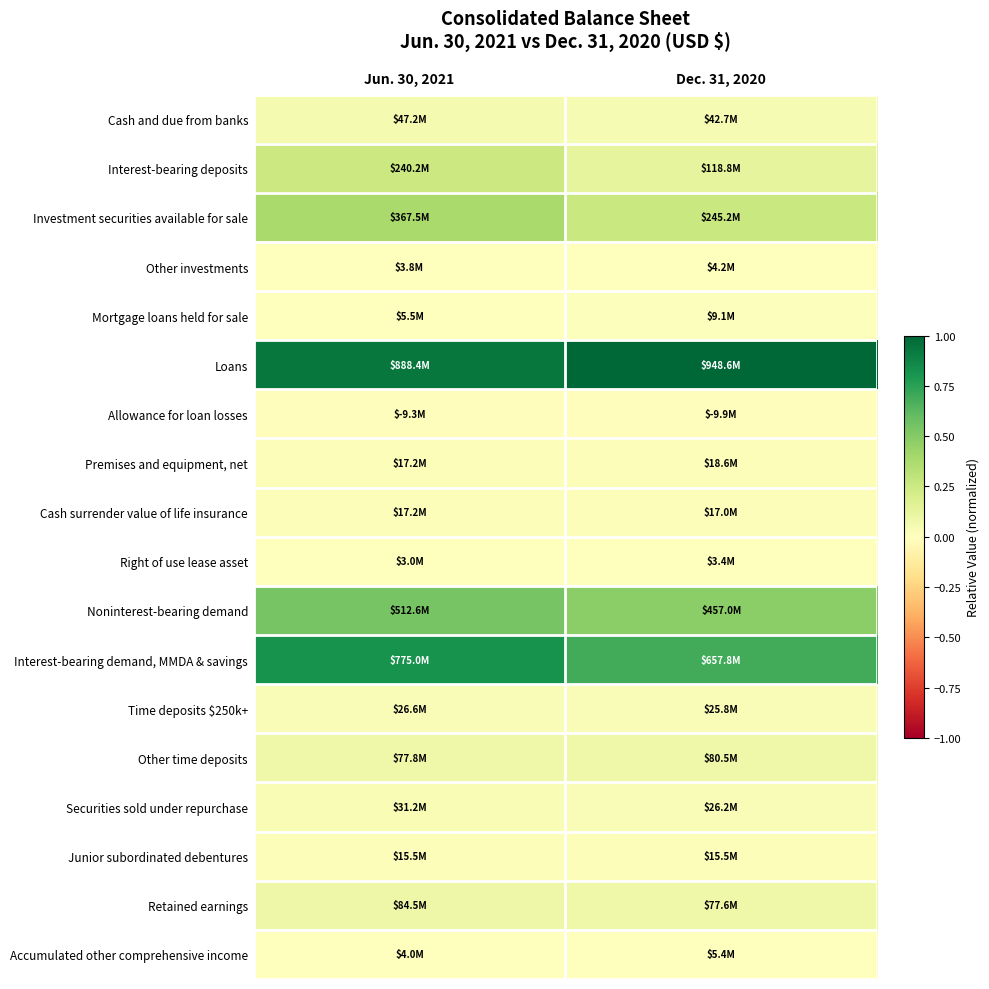

What is the total value across all series at Dec. 31, 2020?

2.9